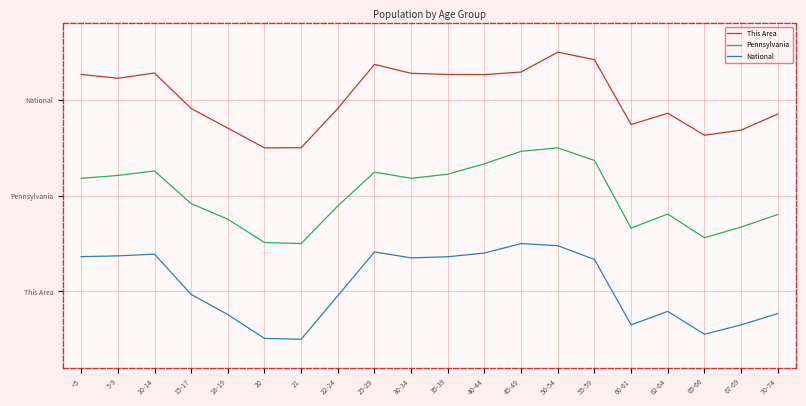

What is the sum of all National values?

11.1